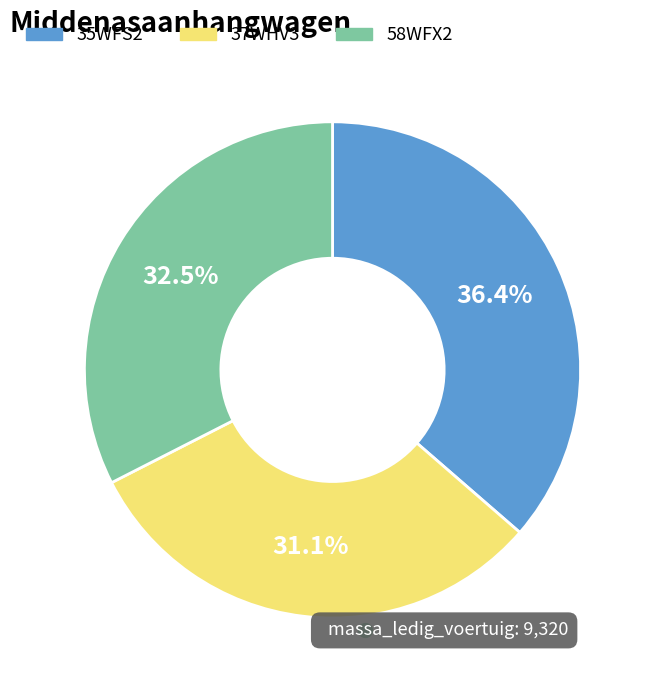

What percentage is NOT represented by 37WHV3?

68.9%